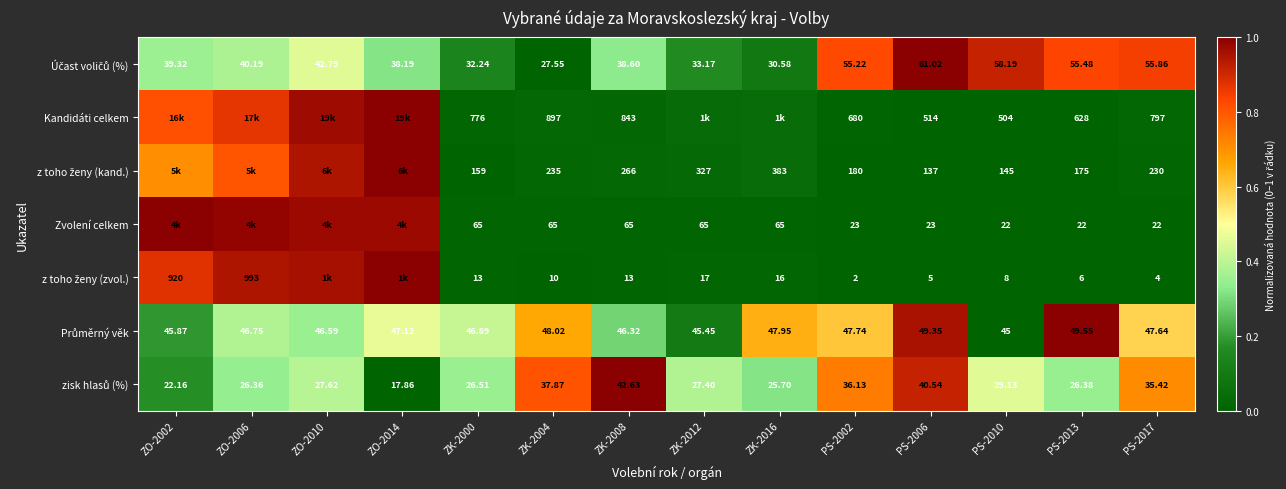

Which label corresponds to the largest value in the chart?

PS-2006